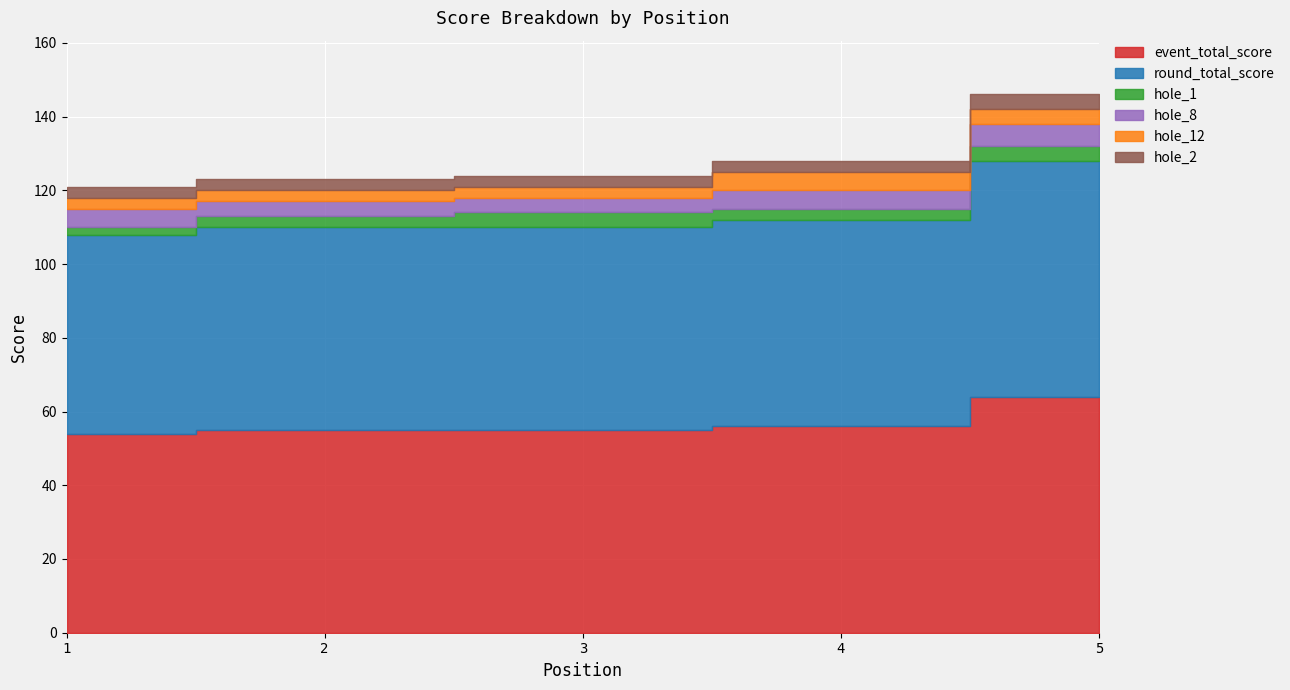

Read the round_total_score value at 2, to the nearest 5.

55